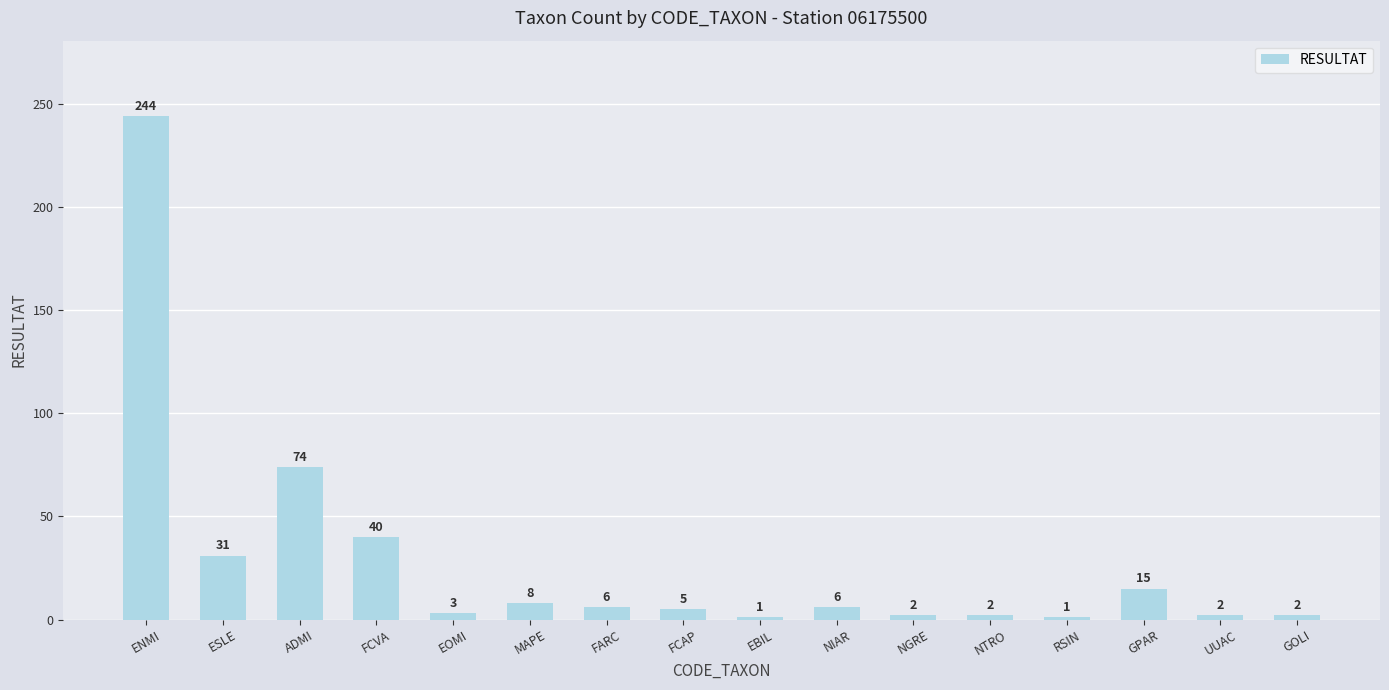

What is the value of the 11th bar from the left?

2